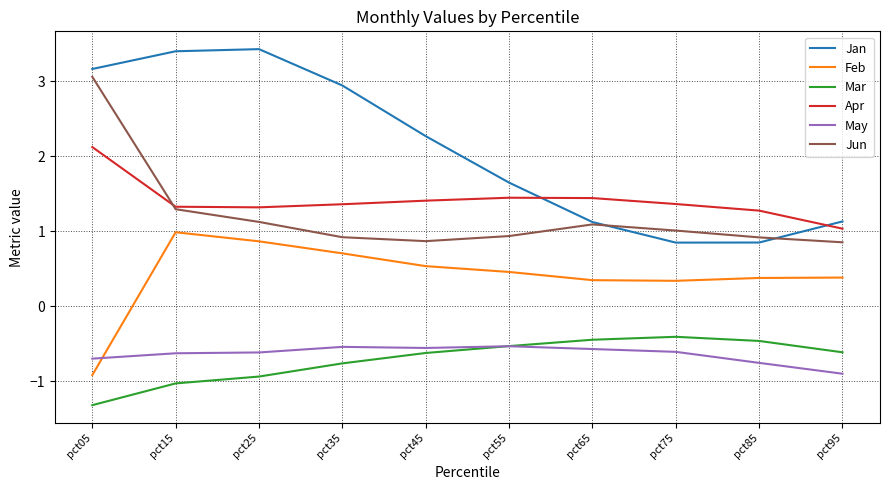

Which category has the lowest value in the Apr series?

pct95